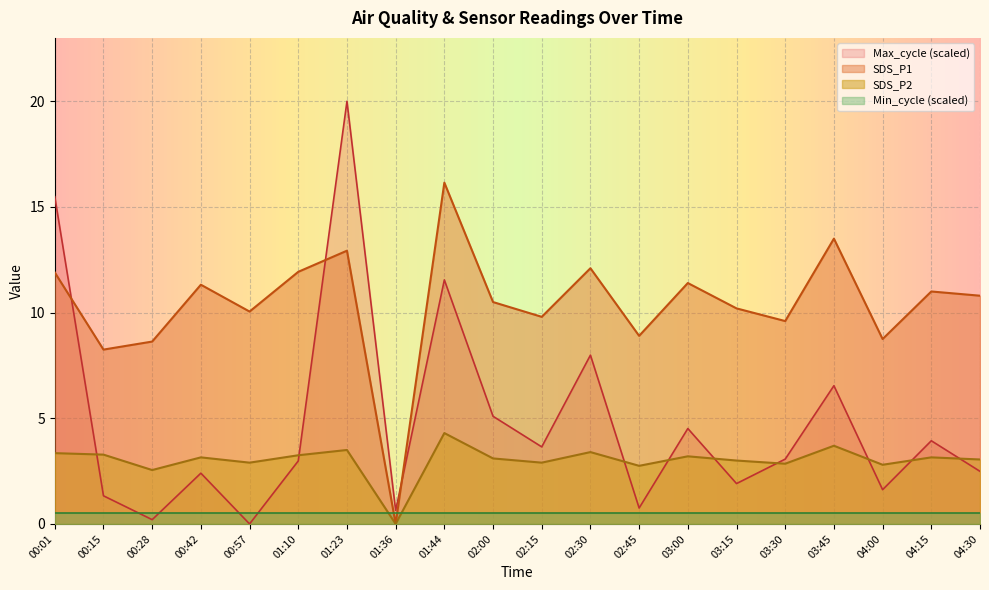

Rank the series by their maximum value, from lowest to highest.

Min_cycle (scaled), SDS_P2, SDS_P1, Max_cycle (scaled)